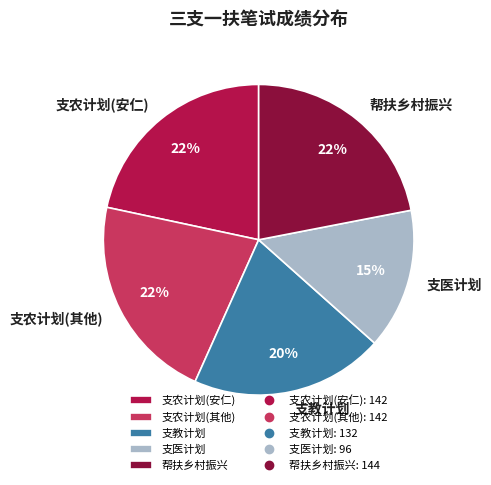

True or false: 支农计划(其他) accounts for 22% of the total.

True